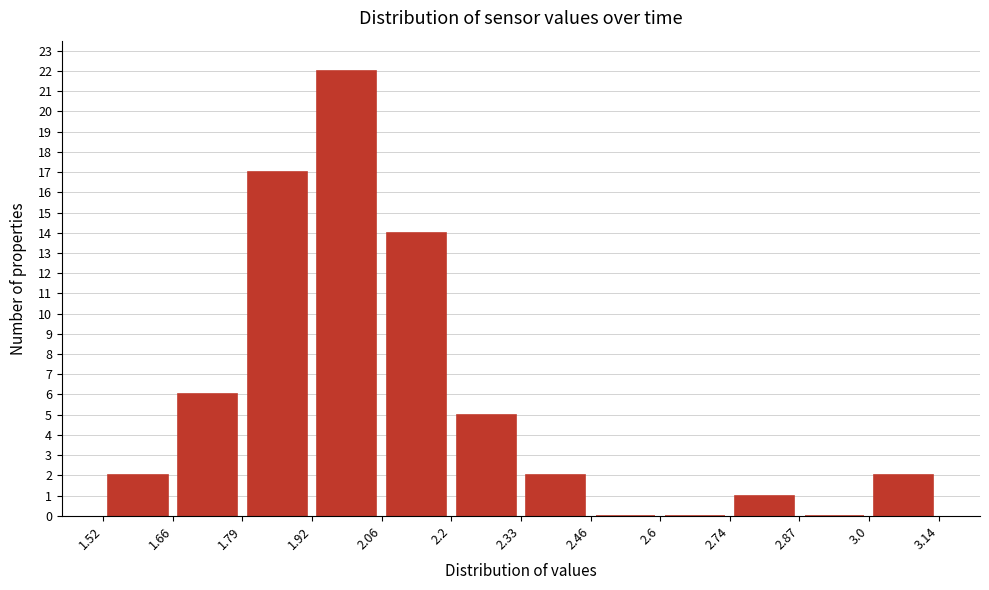

Reading left to right, transcribe this chart: for each bar, give the range it covers on the x-axis and its height. The values are not printed on the chart, so give them approximately, as read against the axis.

1.52 to 1.66: 2
1.66 to 1.79: 6
1.79 to 1.92: 17
1.92 to 2.06: 22
2.06 to 2.2: 14
2.2 to 2.33: 5
2.33 to 2.46: 2
2.46 to 2.6: 0
2.6 to 2.74: 0
2.74 to 2.87: 1
2.87 to 3.0: 0
3.0 to 3.14: 2